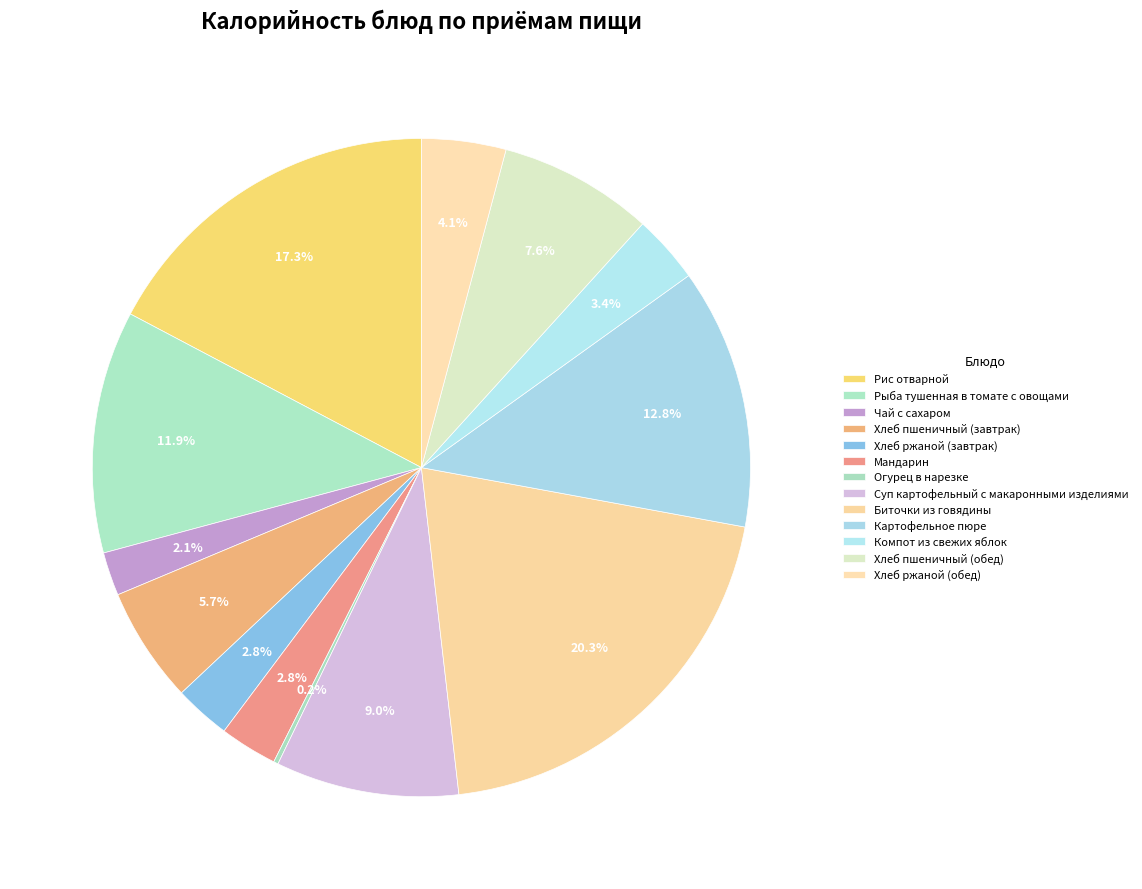

Which category has the smallest portion of the pie?

Огурец в нарезке